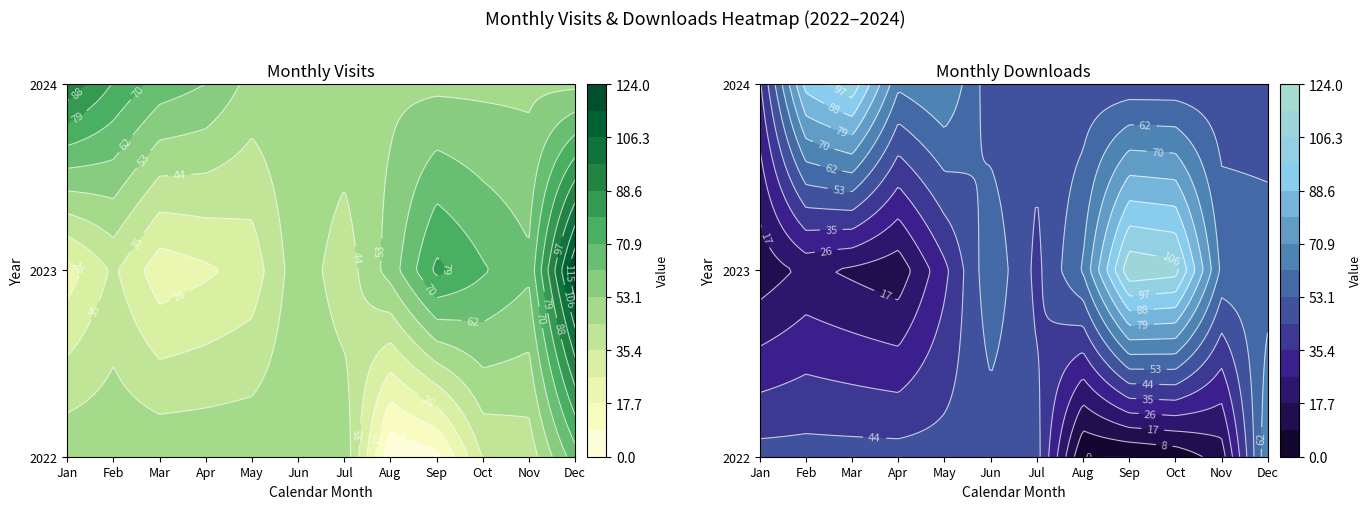

What is the sum of all monthly_download_resource values?

1050